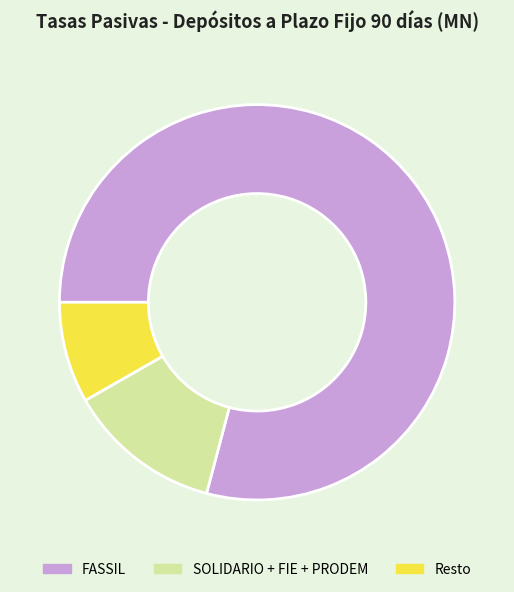

Is it true that Resto is 8% of the pie?

True